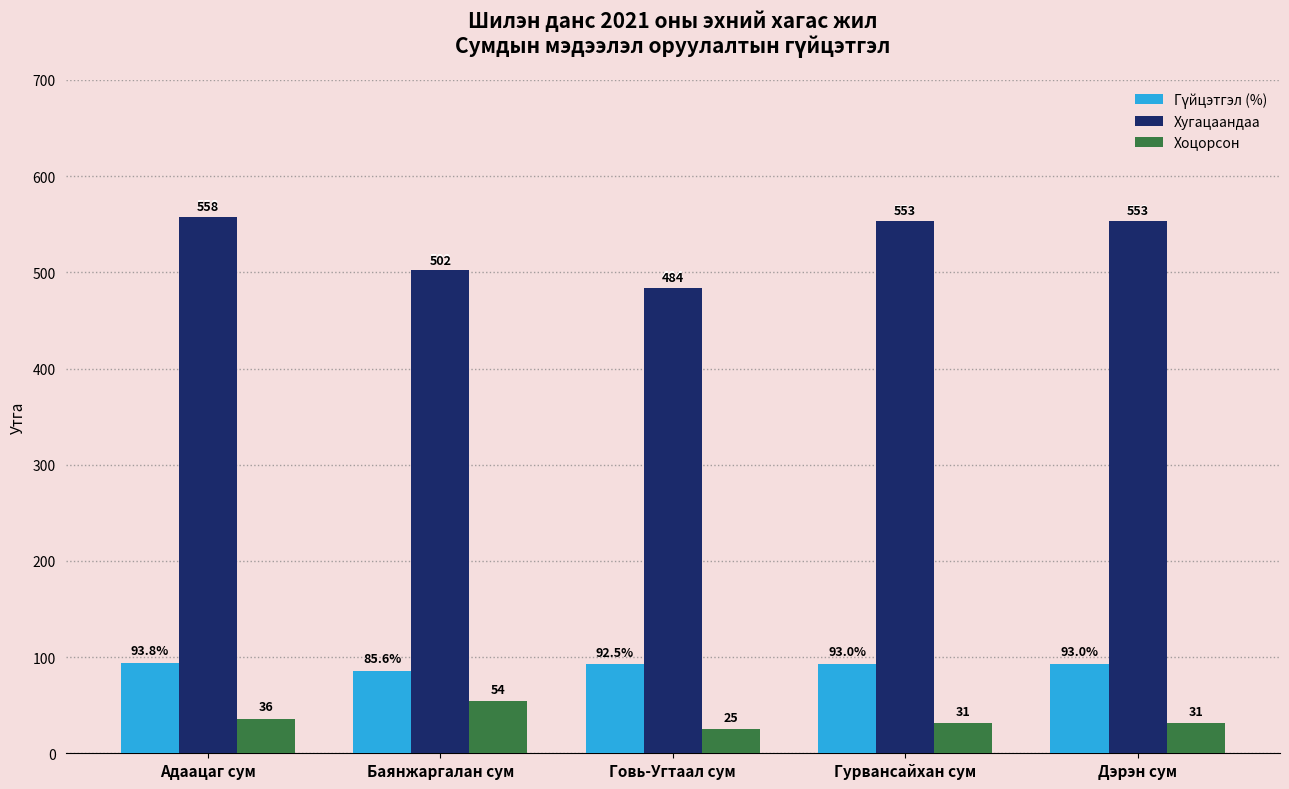

Which series has the largest range (max minus min)?

Хугацаандaa